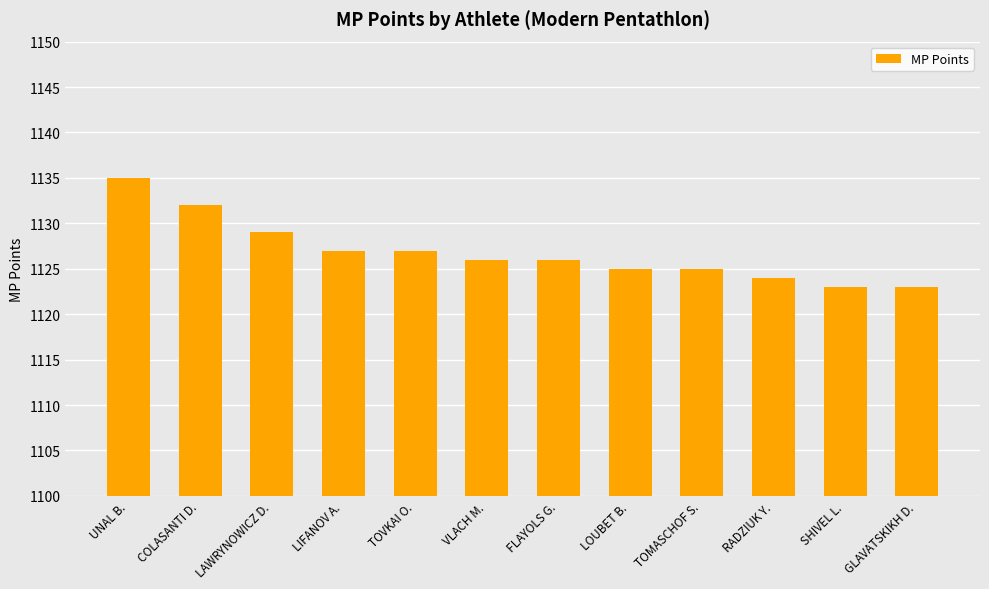

Which category has the highest value across all series?

UNAL B.